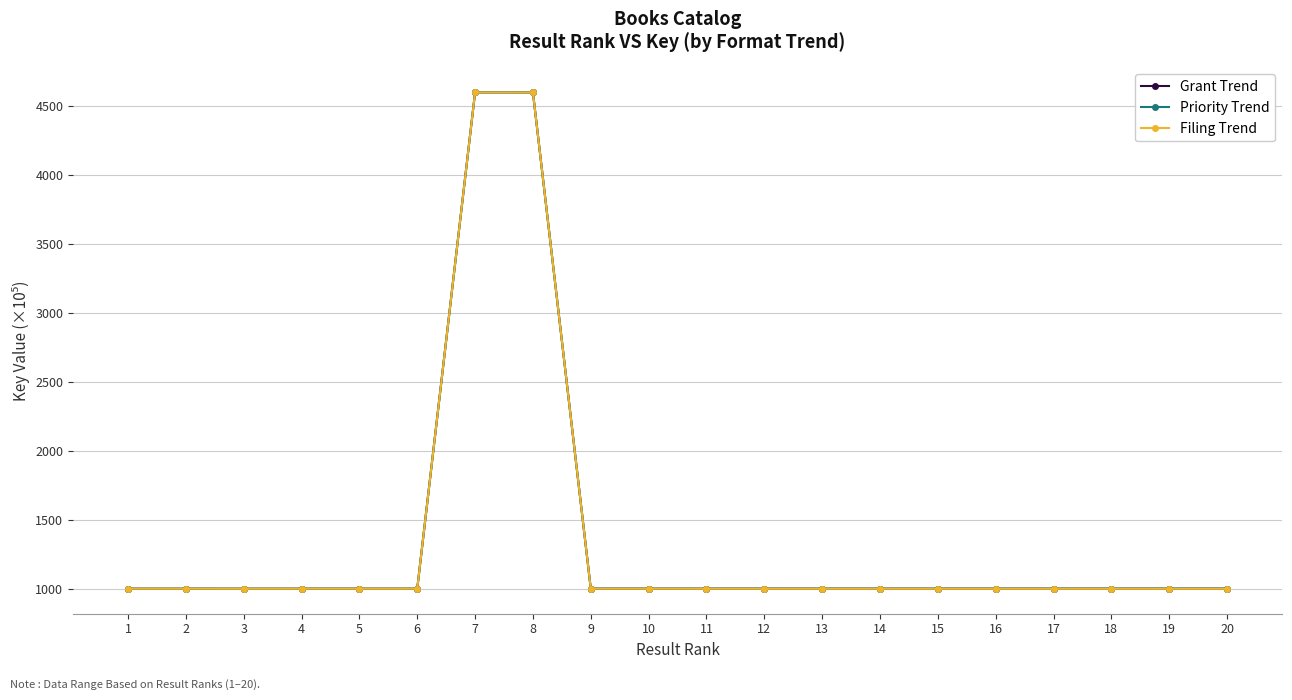

What is the maximum value for Grant Trend?

4595.7